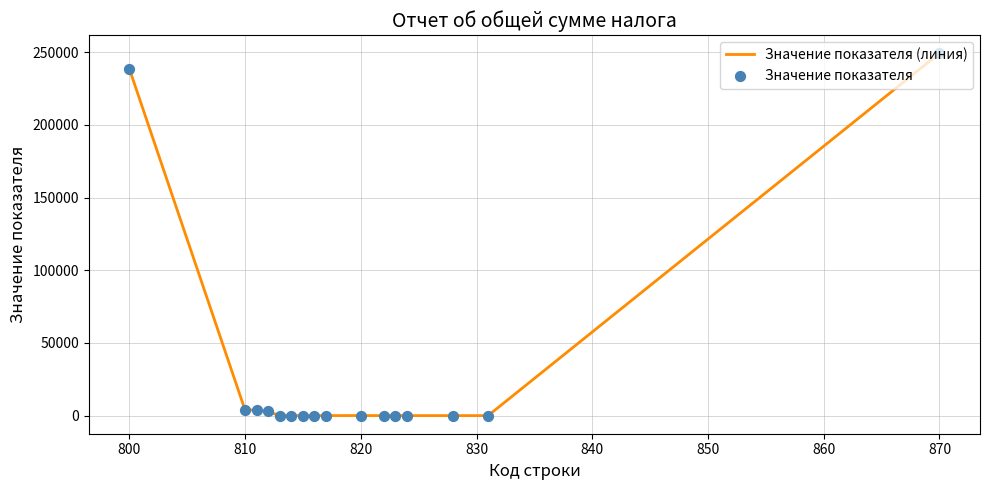

Is this an area chart (filled region under the line)?

No